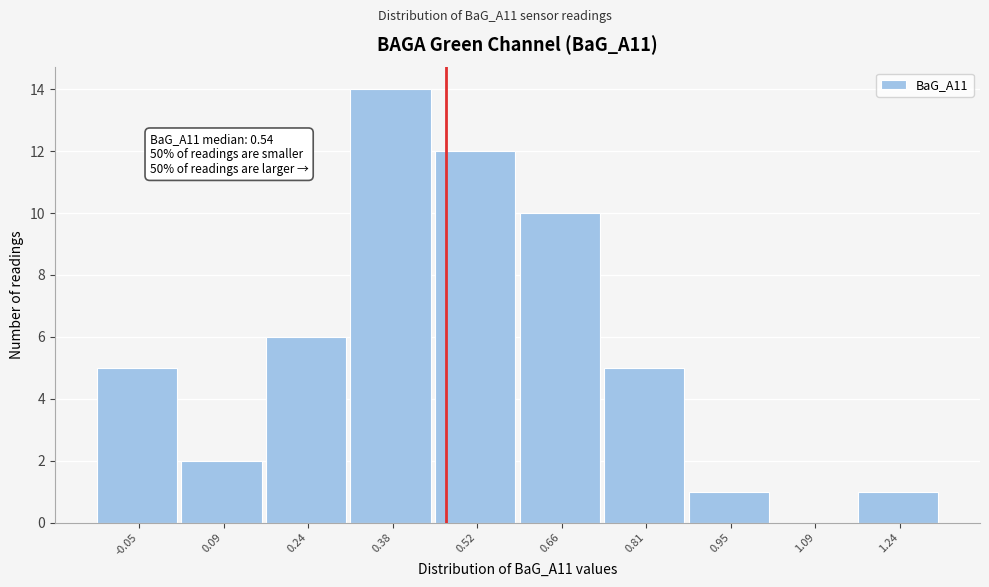

Reading left to right, what are all the values shown in this chart?

-0.05=5	0.09=2	0.24=6	0.38=14	0.52=12	0.66=10	0.81=5	0.95=1	1.09=0	1.24=1